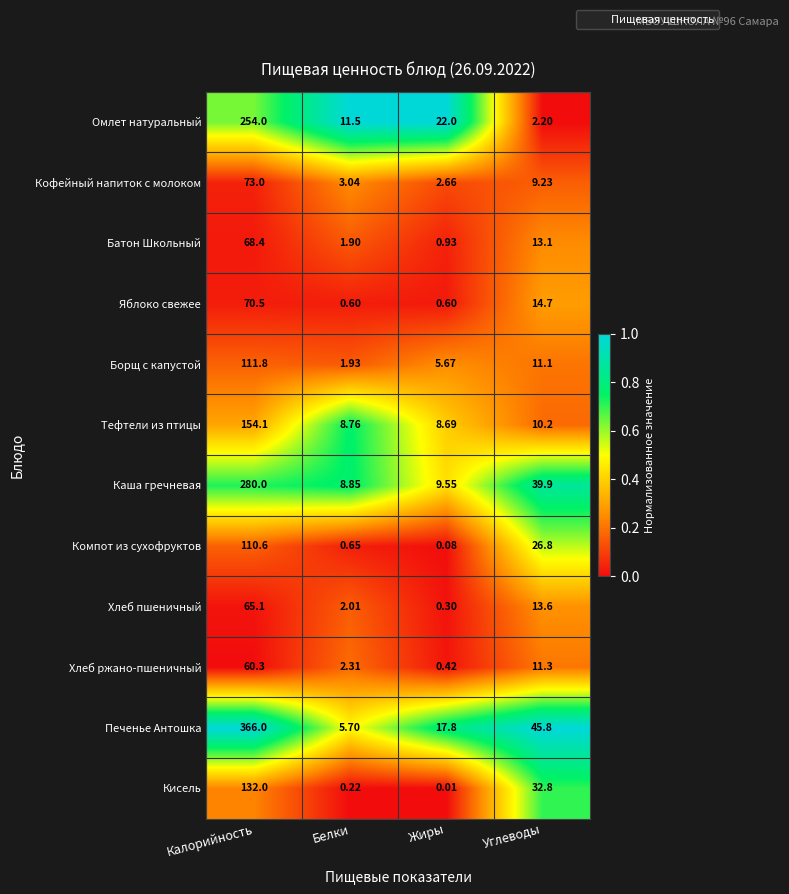

Which series changed the most between Калорийность and Углеводы?

Печенье Антошка